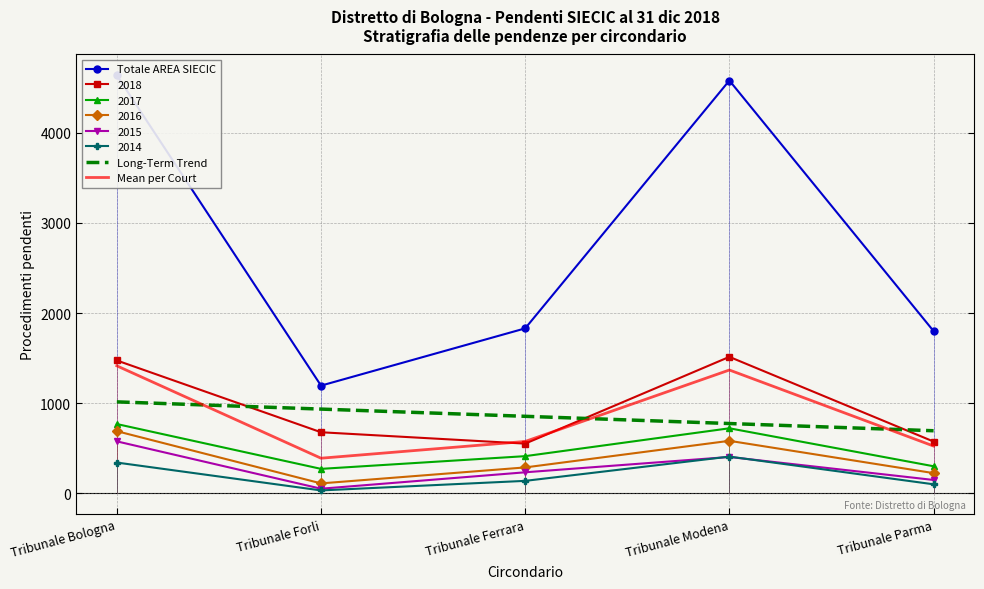

What is the sum of all Mean per Court values?

4274.0